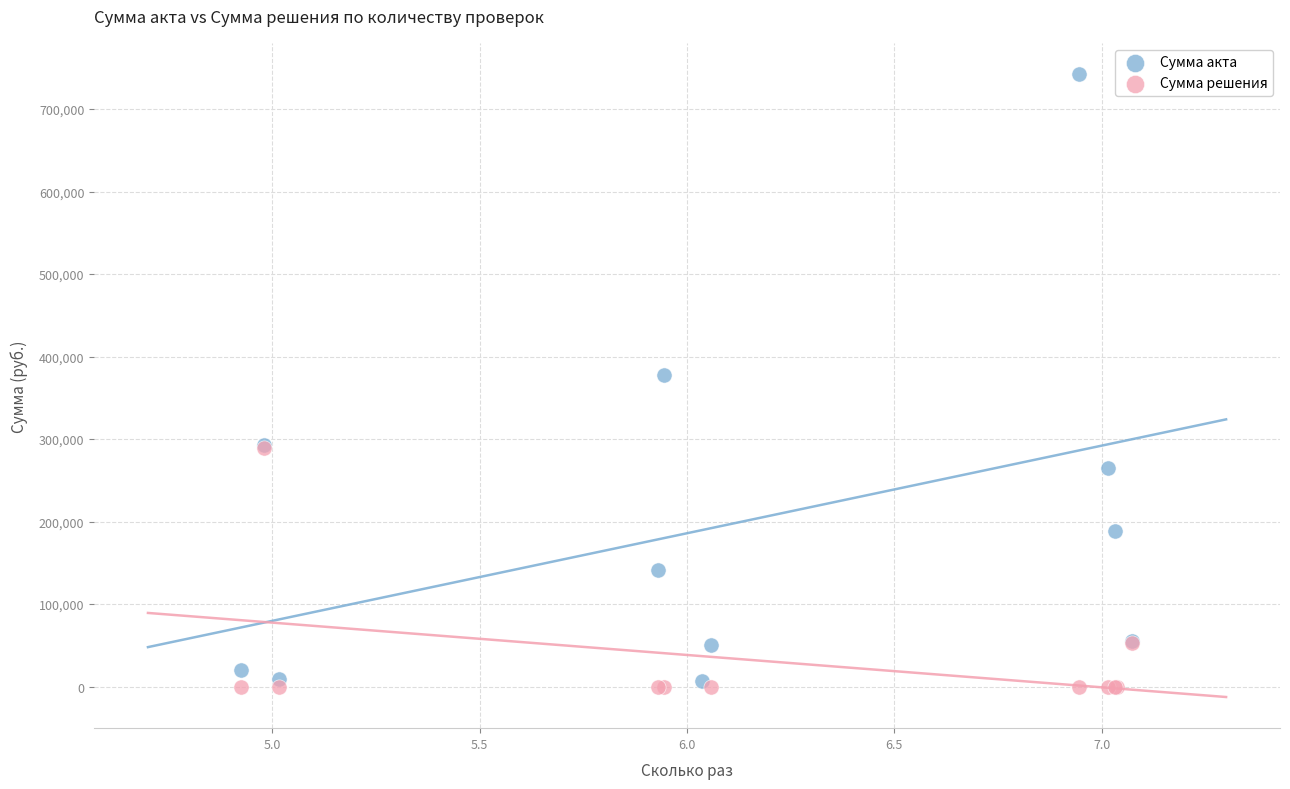

Which series has the widest spread of Y values?

Сумма акта